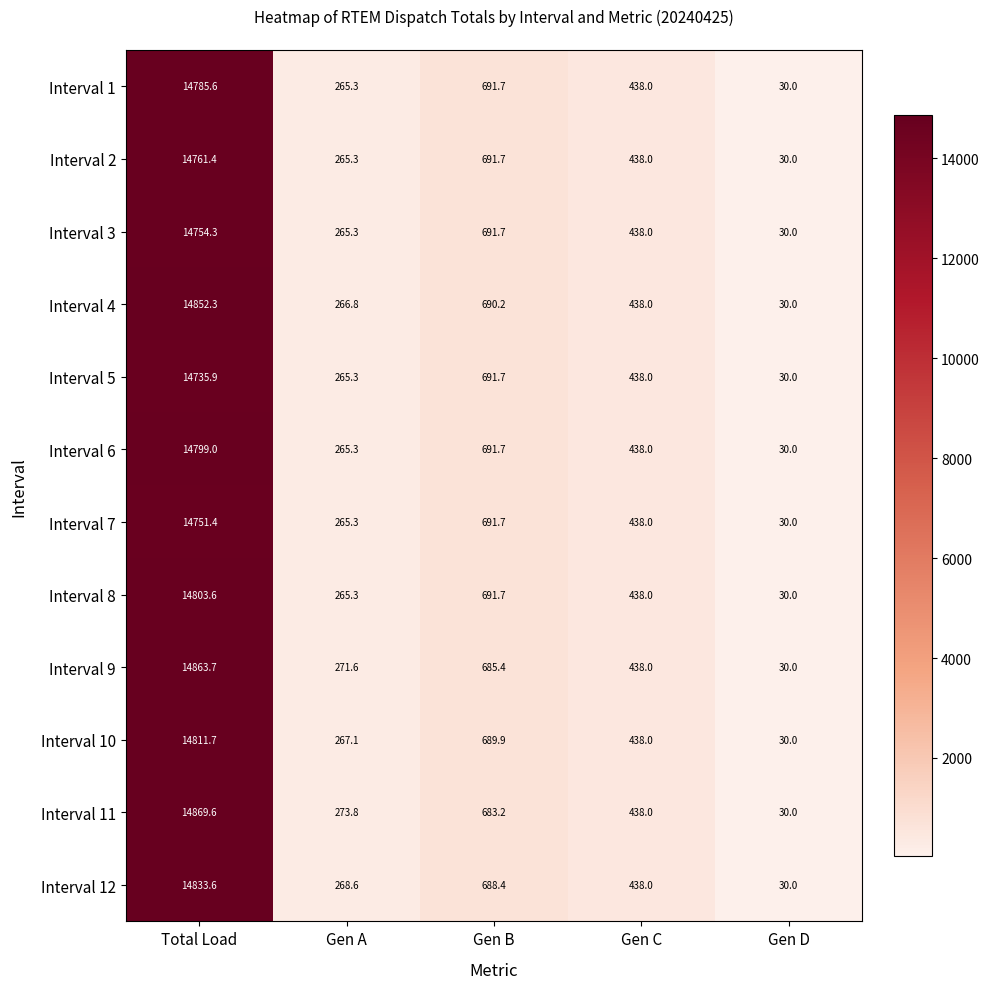

True or false: Interval 8 has a value of 691.7 at Gen B.

True